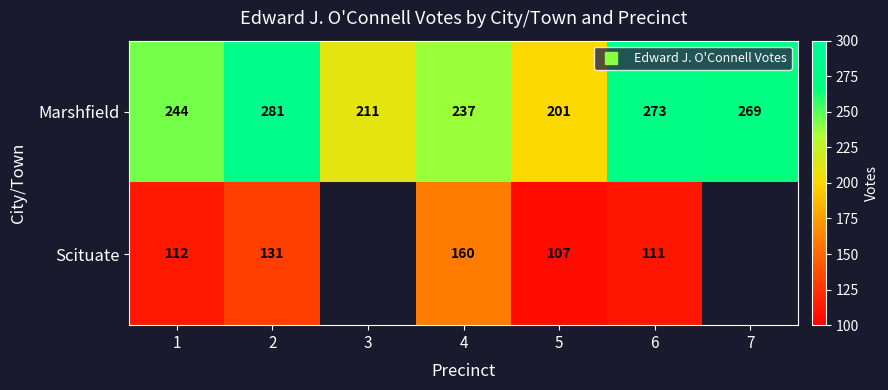

Which series has the largest total across all categories?

Marshfield